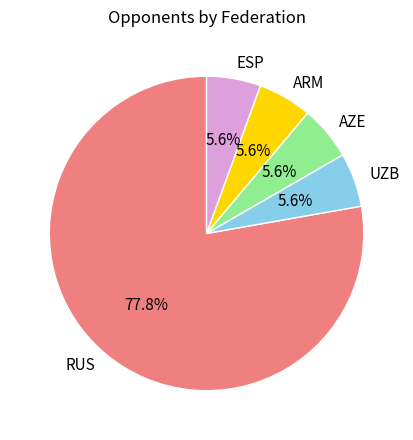

Which has a higher value, ARM or RUS?

RUS